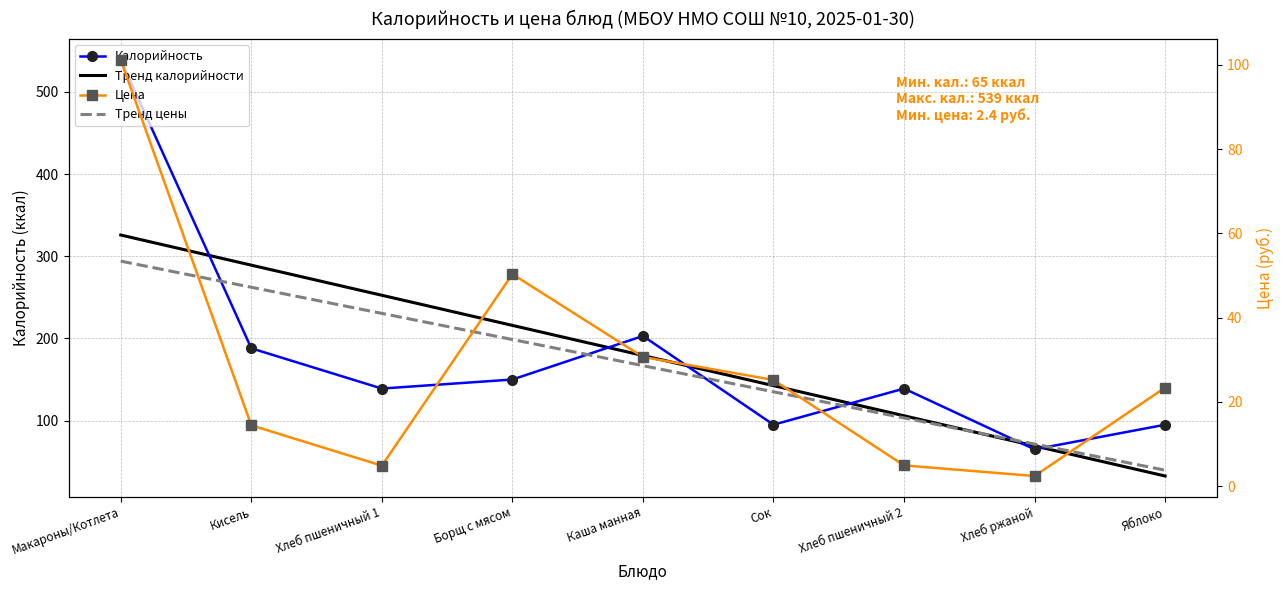

True or false: Тренд калорийности has more than 1 interior local peaks.

False